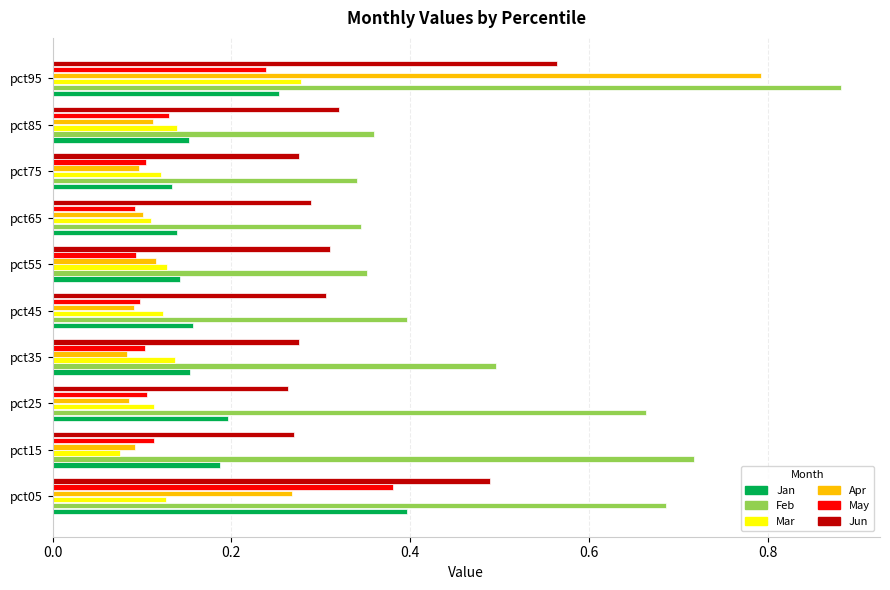

Which series has the largest range (max minus min)?

Apr